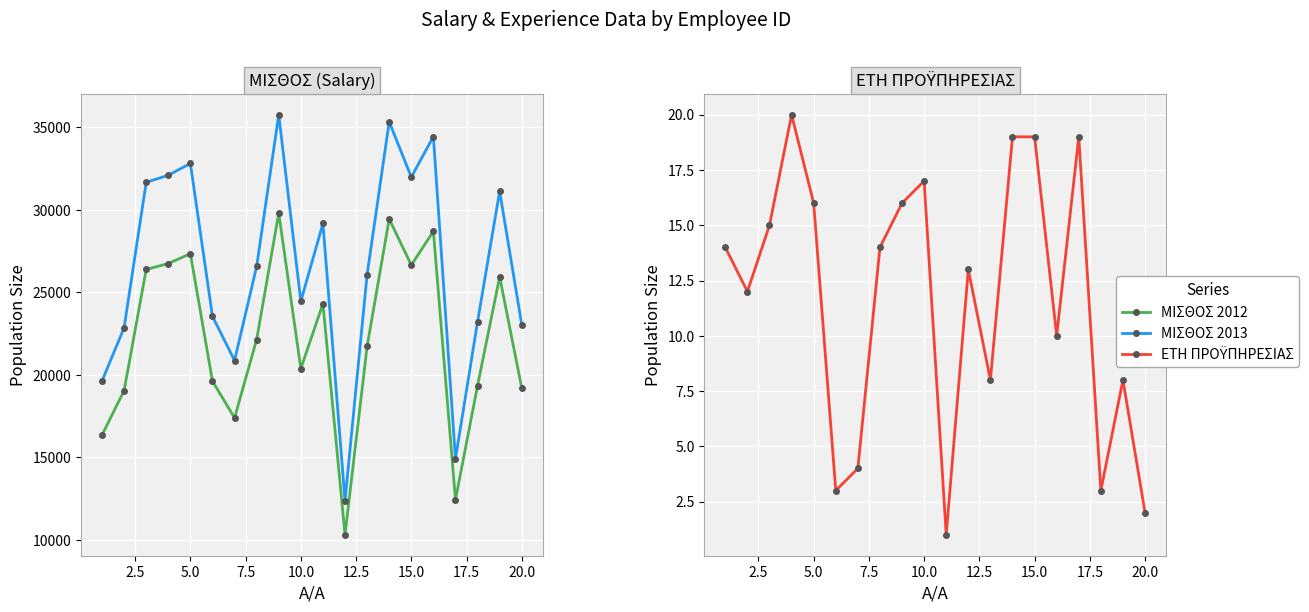

What is the difference between the maximum and minimum values in the ΜΙΣΘΟΣ 2013 series?

23387